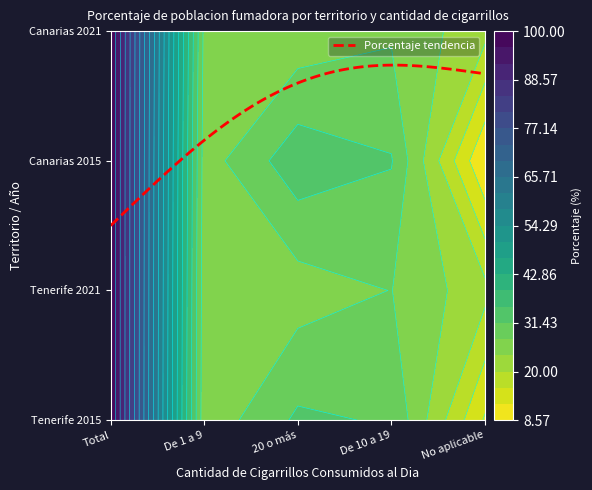

The value of Tenerife 2015 at Canarias 2021 is 53.8. True or false?

False